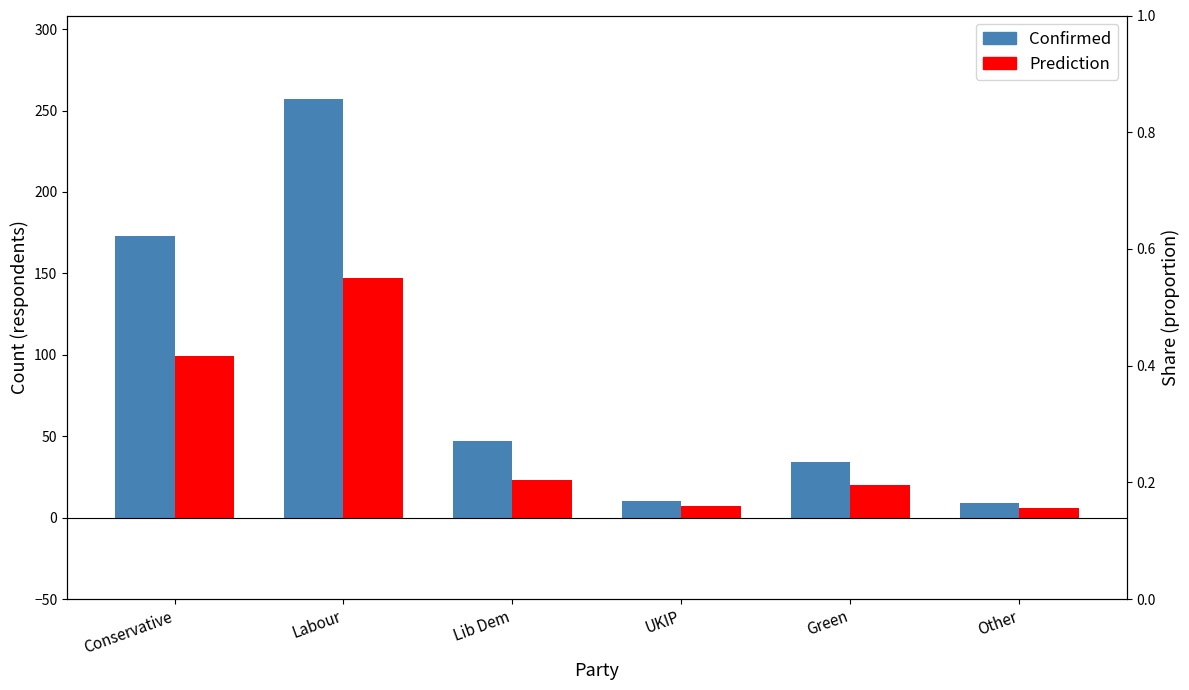

Are the bars horizontal?

No